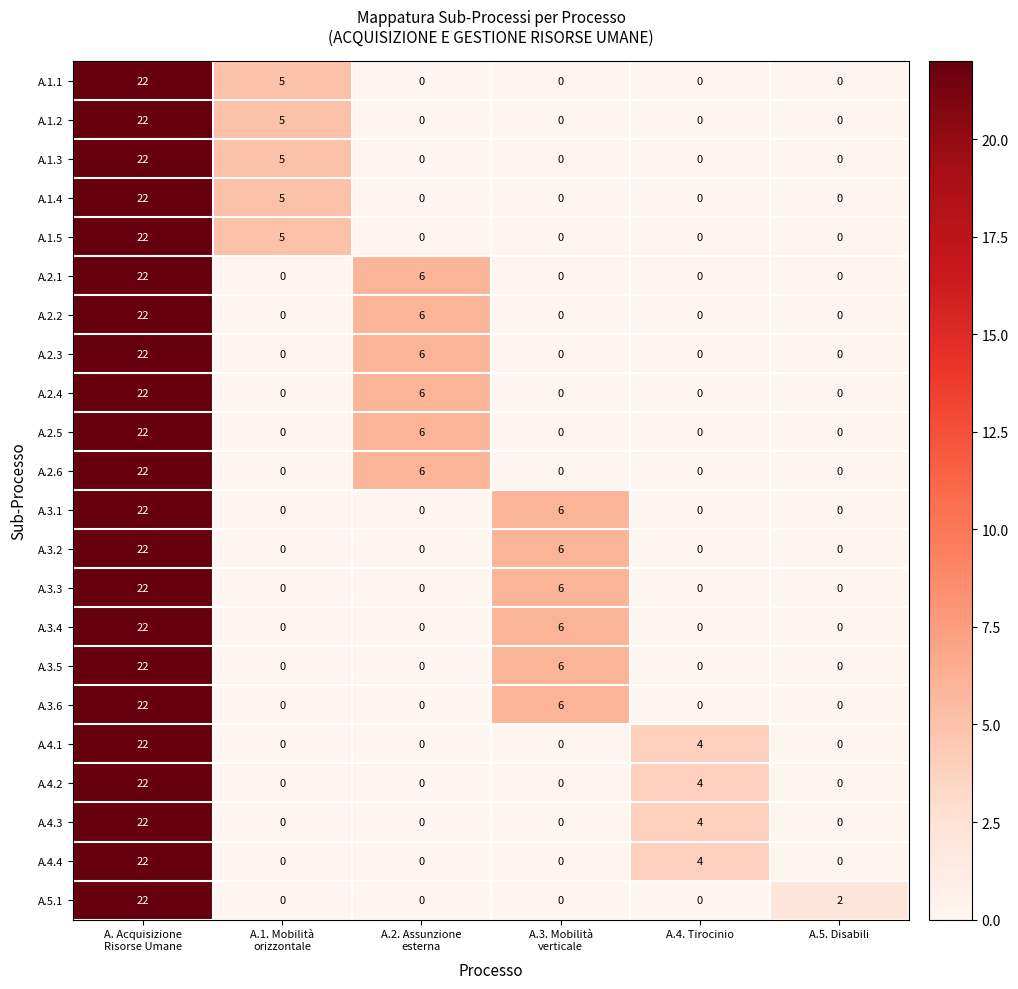

What is the difference between the maximum and minimum values in the A.3.5 series?

22